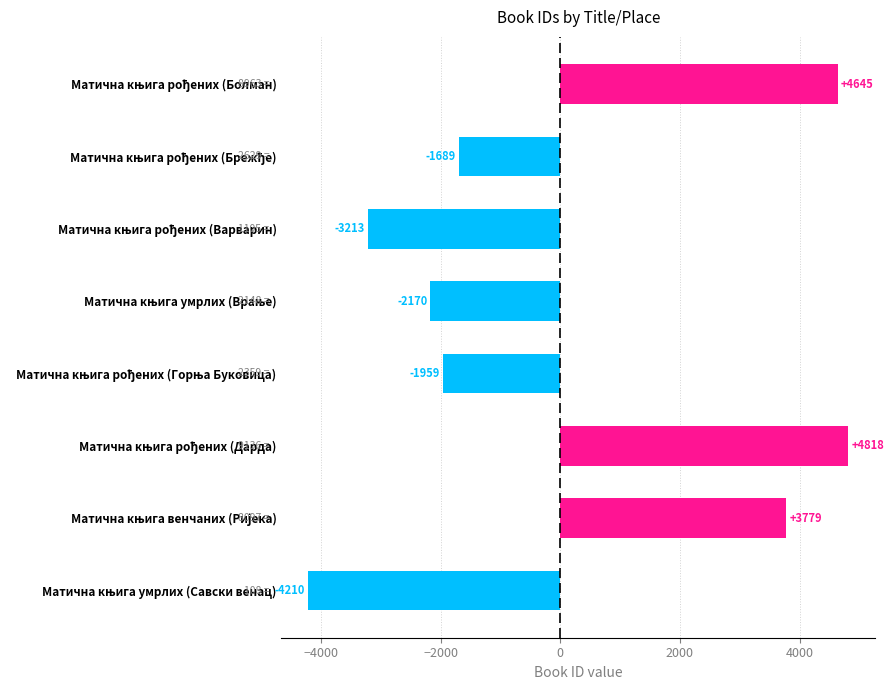

What is the difference between the second highest and minimum values?

8855.0